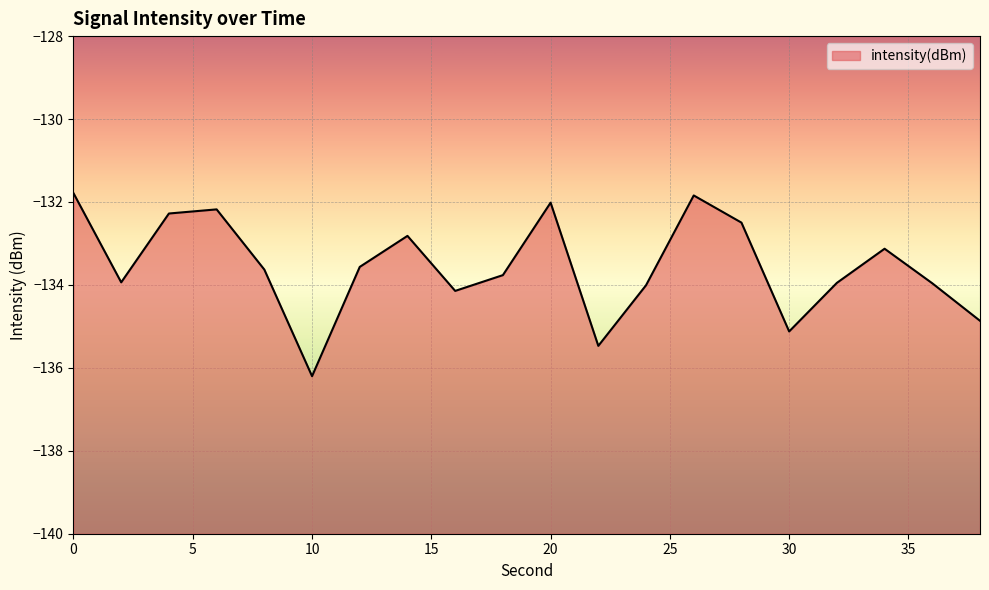

What is the value of the 3rd point from the left?

-132.3